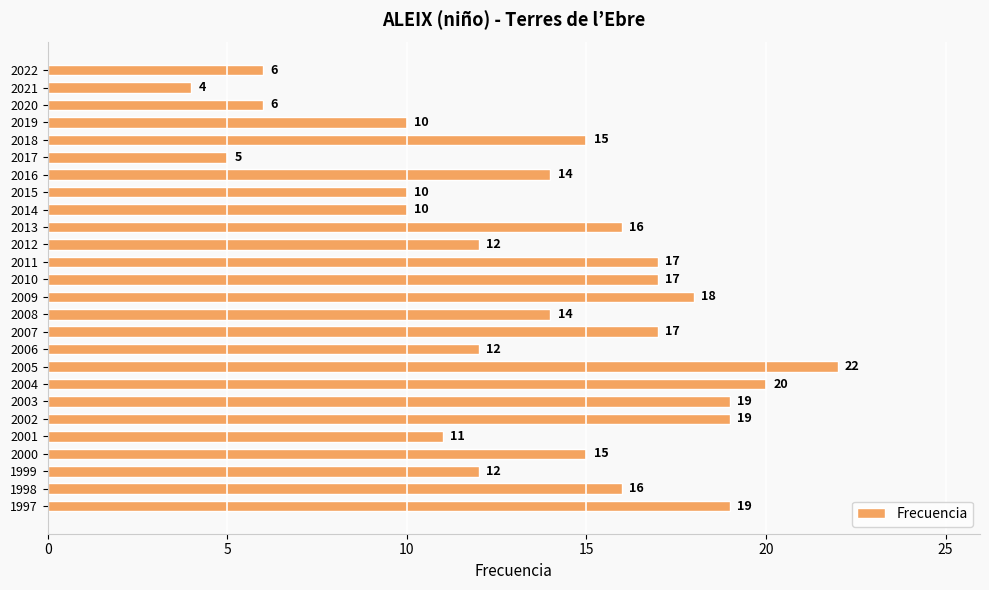

What is the value of the 12th bar from the top?

17